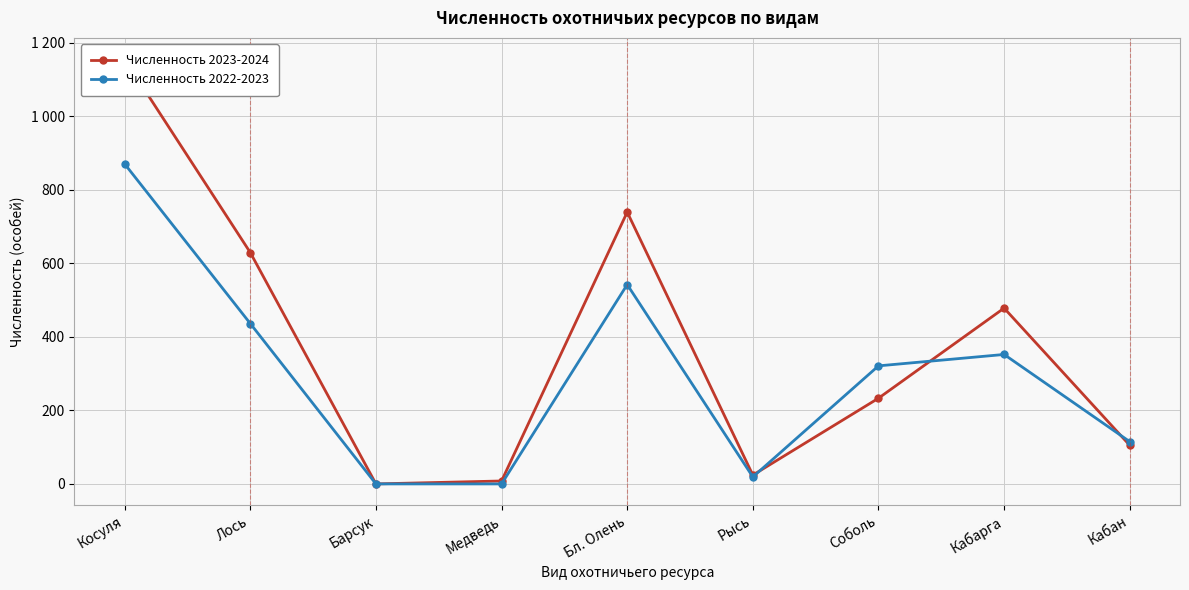

Is this an area chart (filled region under the line)?

No